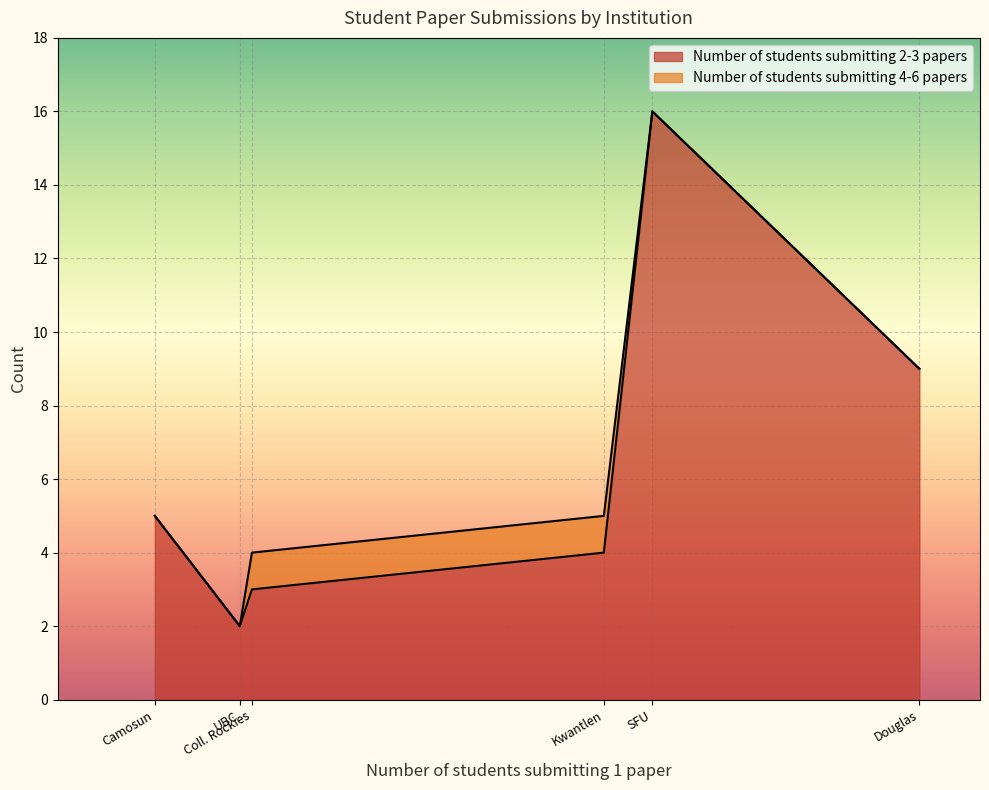

Which series has the largest range (max minus min)?

Number of students submitting 2-3 papers